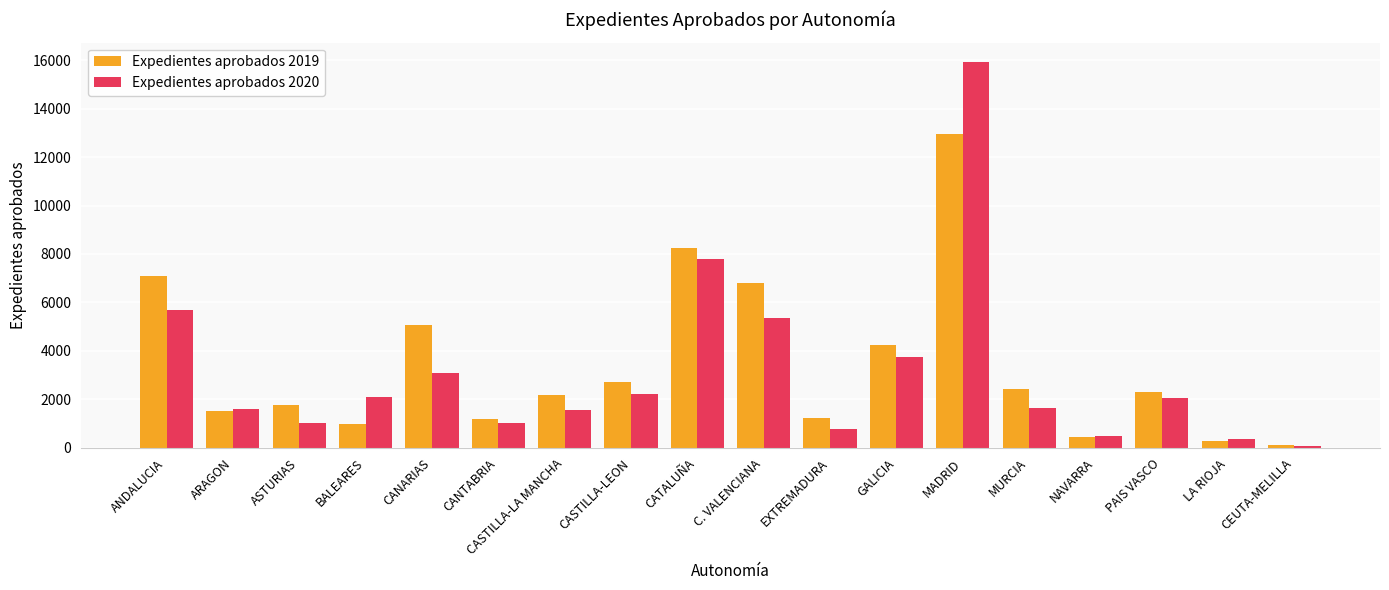

What is the total value across all series at ANDALUCIA?

12782